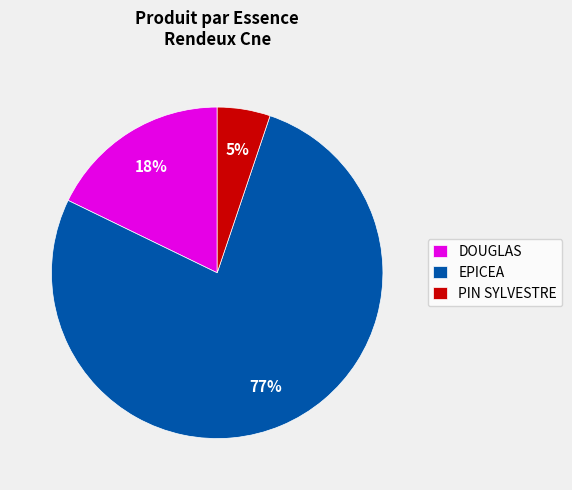

Which category has the biggest portion of the pie?

EPICEA